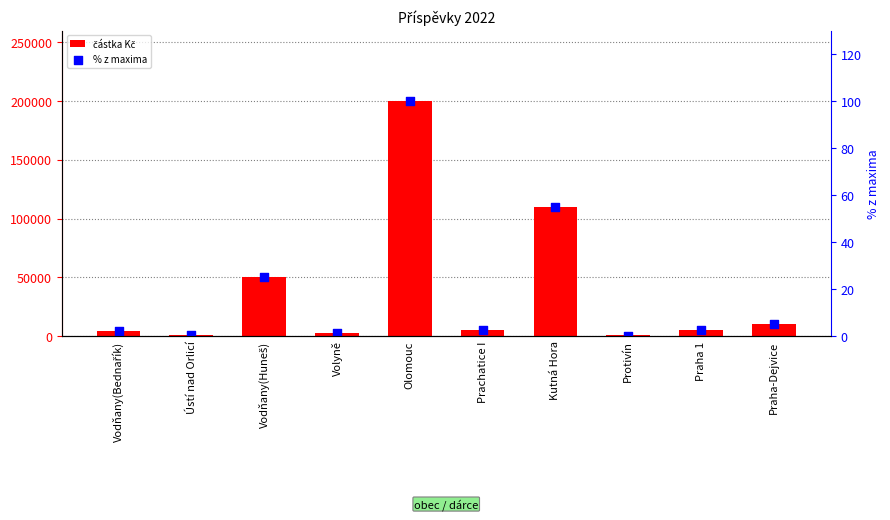

Which series has the largest total across all categories?

částka Kč